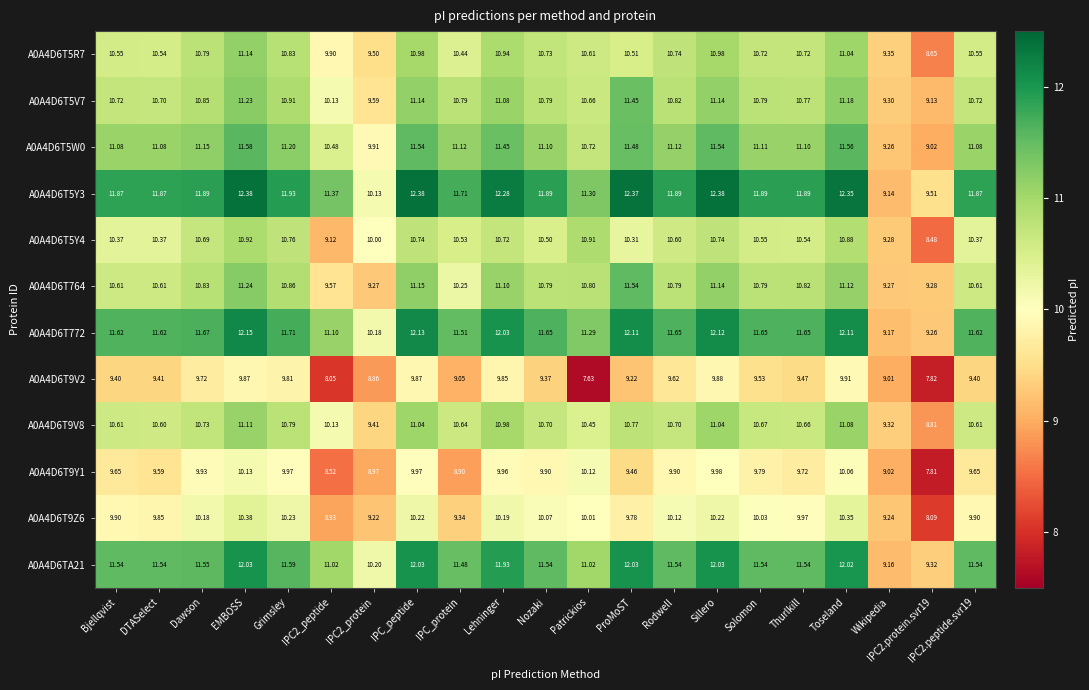

At Rodwell, list the series in order from smallest to largest.

A0A4D6T9V2, A0A4D6T9Y1, A0A4D6T9Z6, A0A4D6T5Y4, A0A4D6T9V8, A0A4D6T5R7, A0A4D6T764, A0A4D6T5V7, A0A4D6T5W0, A0A4D6TA21, A0A4D6T772, A0A4D6T5Y3